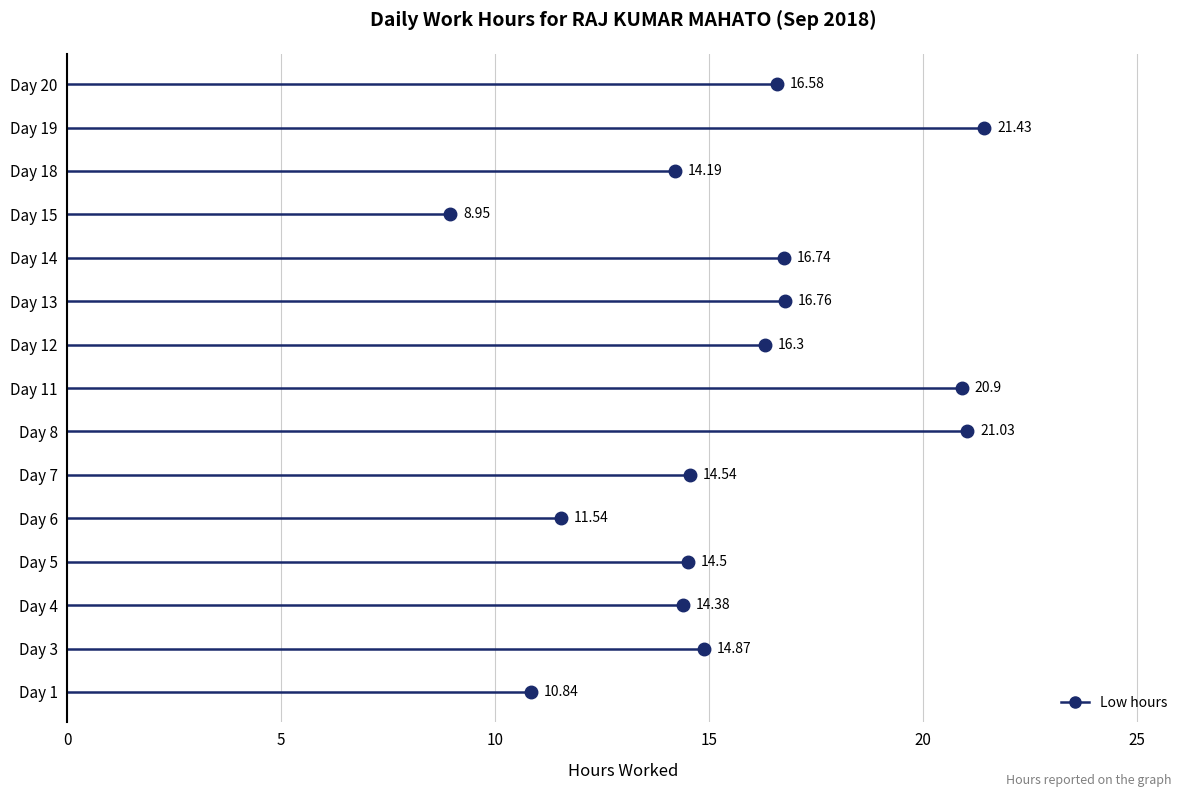

At which category does the chart reach its minimum across all series?

Day 15